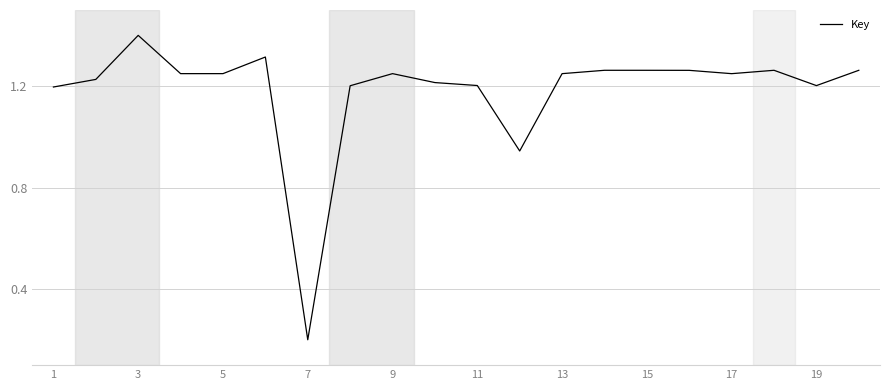

What is the maximum value shown in the chart?

1.4